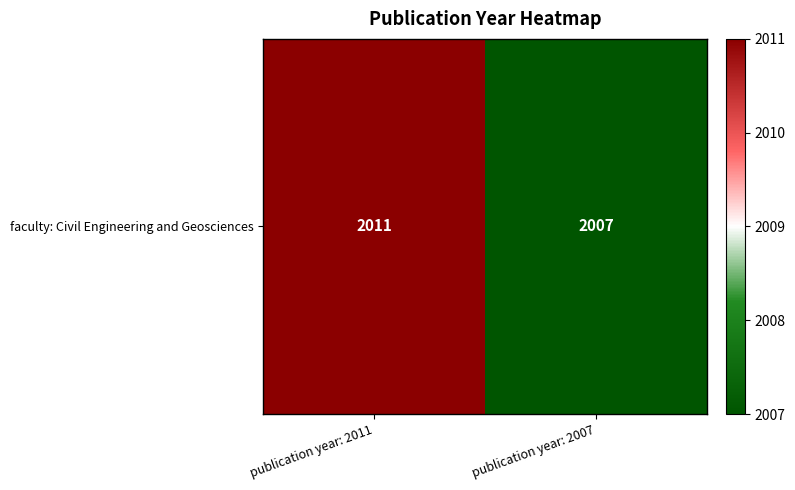

What is the difference between the values at publication year: 2007 and publication year: 2011?

4